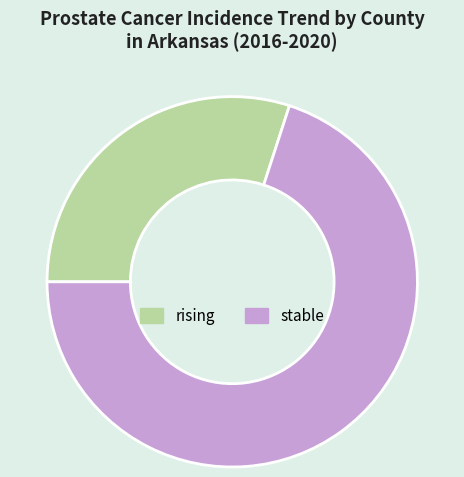

Do stable and rising together represent more than half of the pie?

Yes